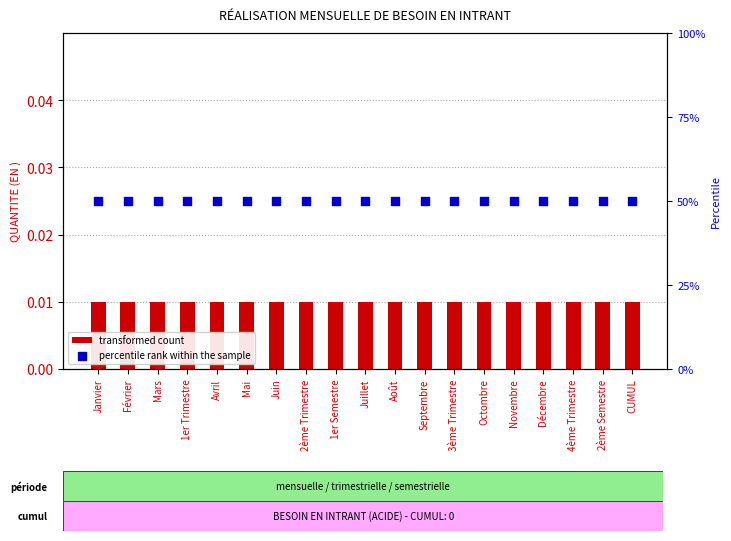

At which category is the sum across all series the highest?

Janvier